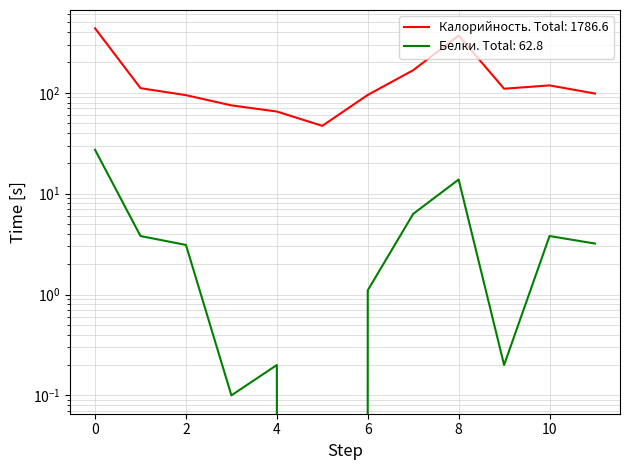

True or false: Калорийность and Белки cross at least once.

False